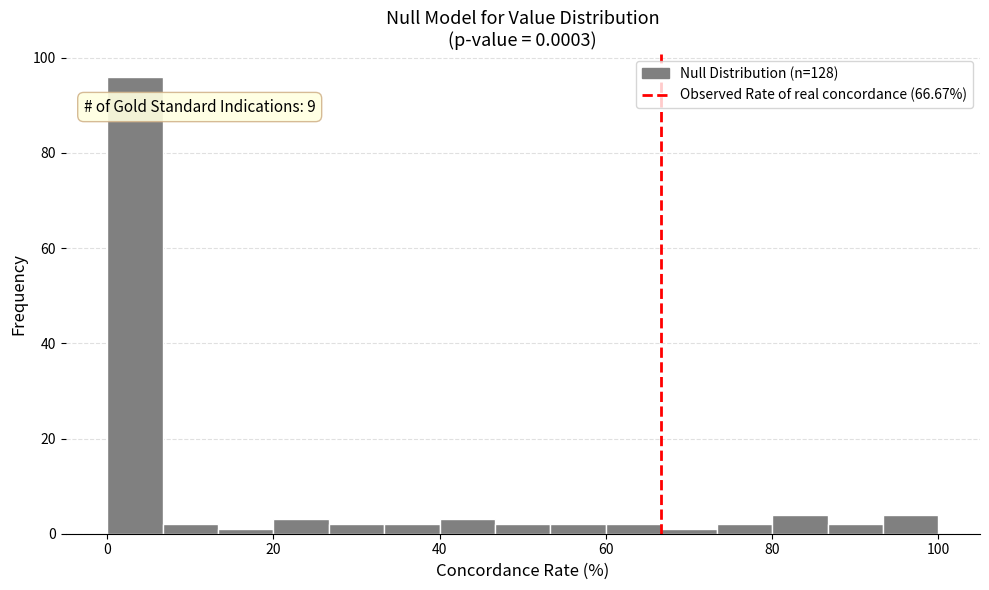

Around what value on the x-axis is the tallest bar? Give the approximate position of its centre, as read against the axis.

4